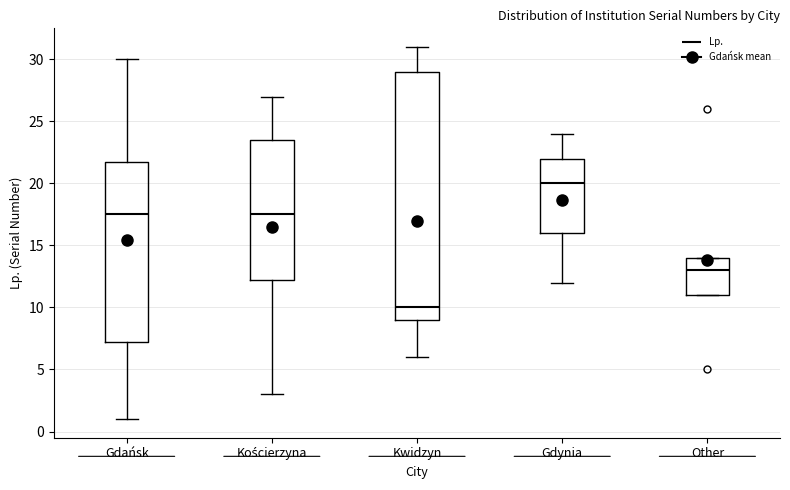

Which box's median line is the highest?

Gdynia